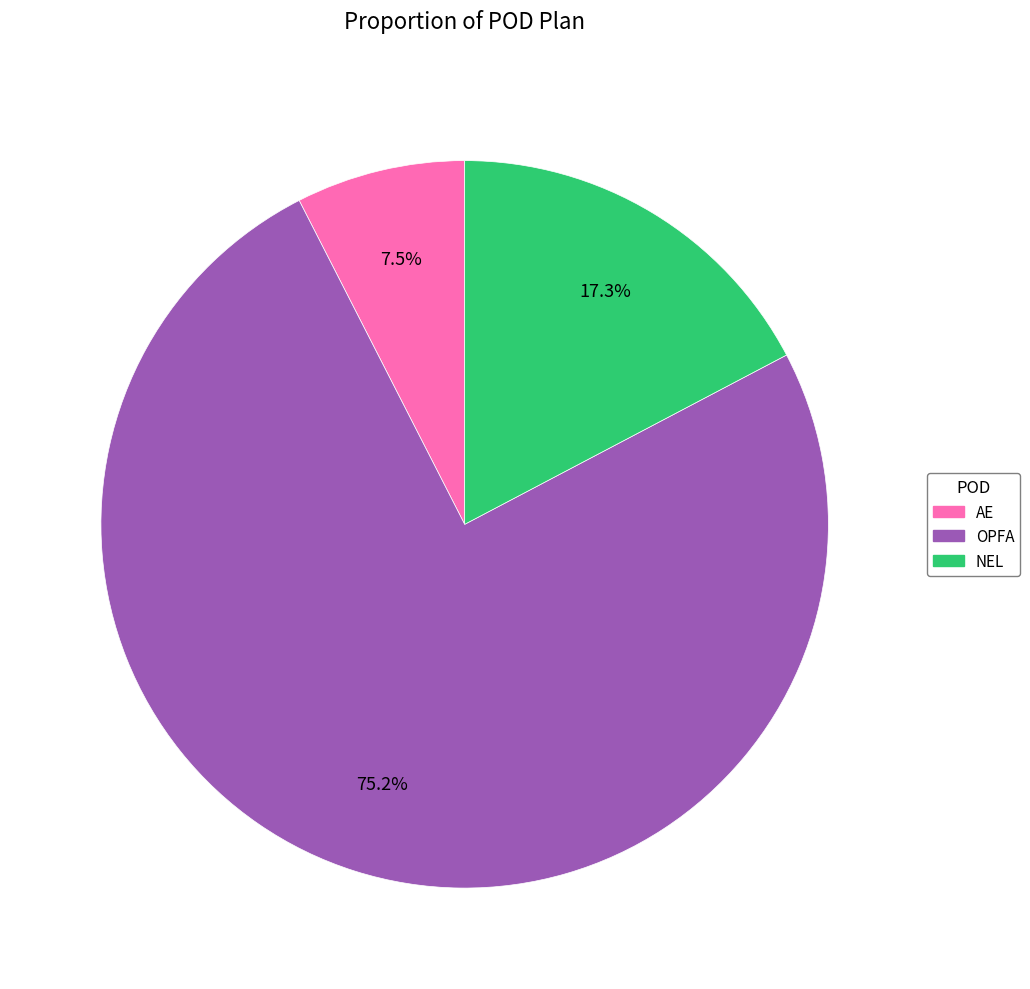

How many segments does this pie chart have?

3